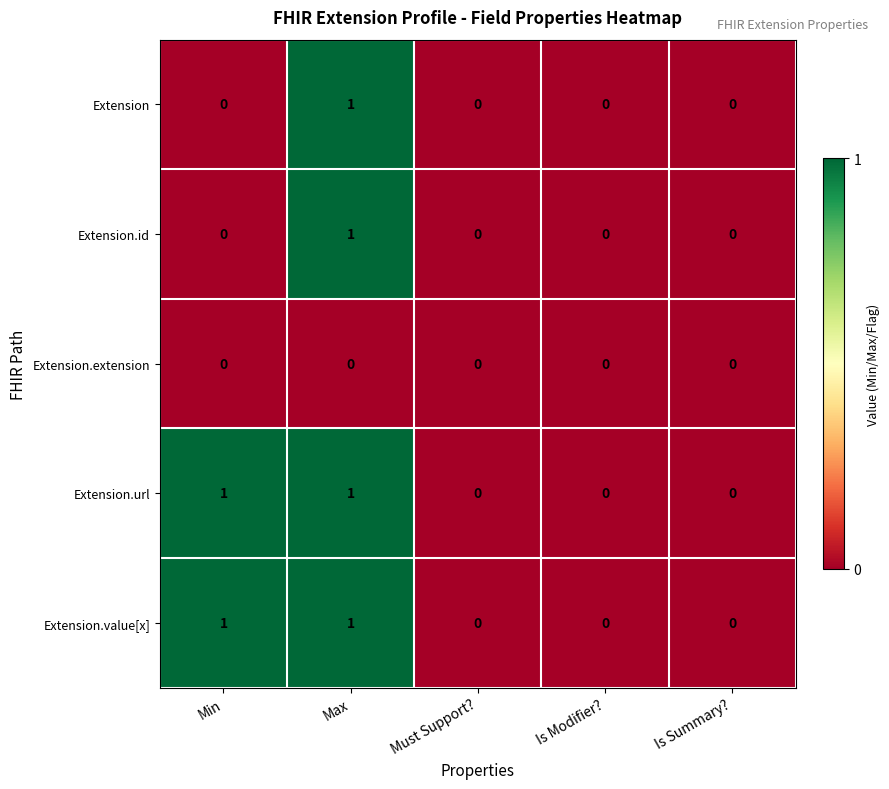

The Extension.url series shows 1 at Min. True or false?

True